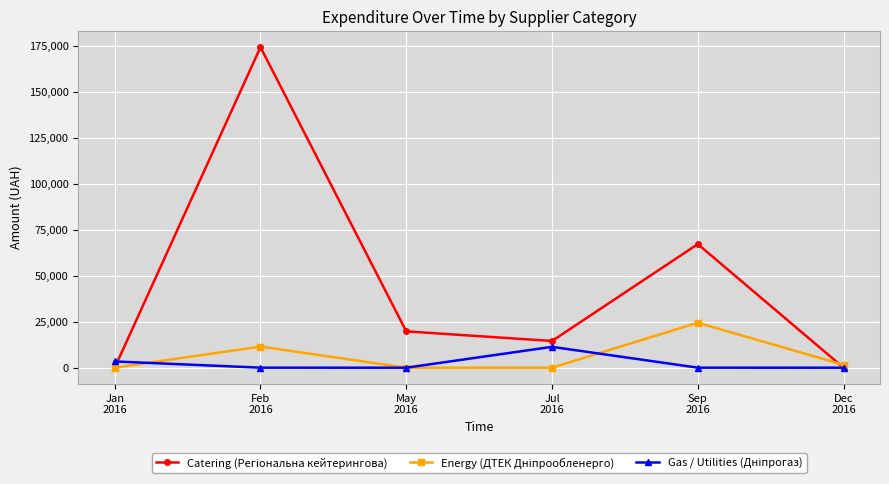

What is the maximum value shown in the chart?

174259.2